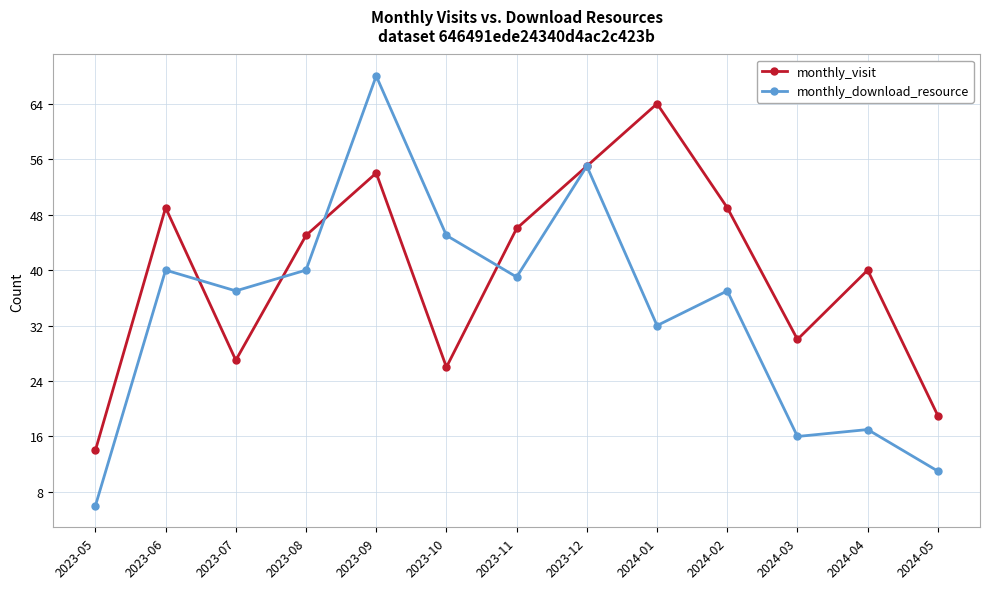

Read the monthly_download_resource value at 2023-12.

55